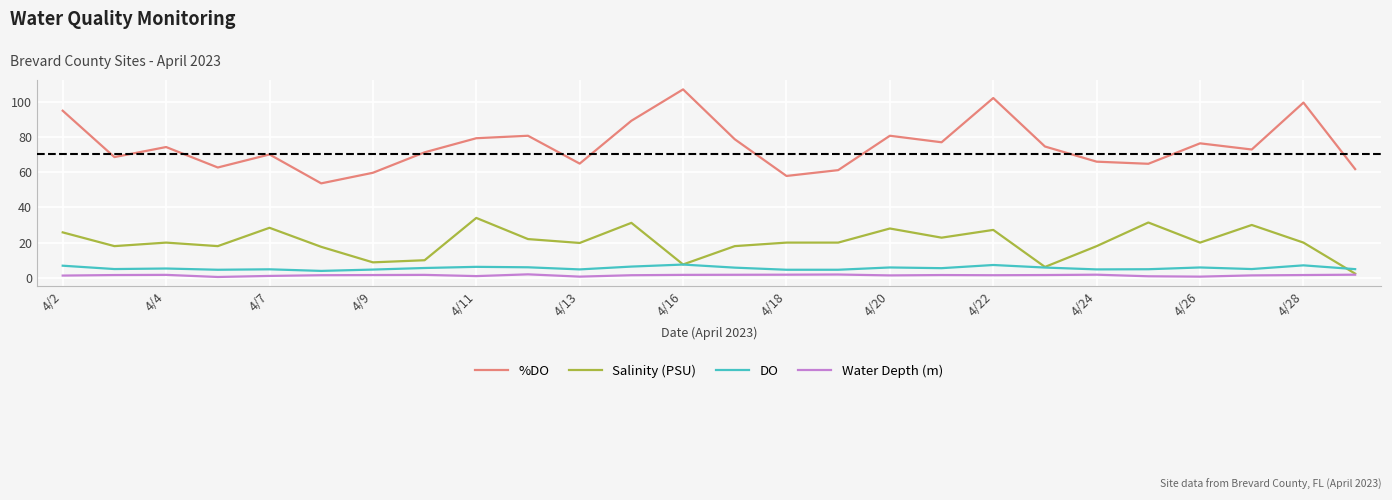

True or false: Salinity (PSU) and %DO intersect in this chart.

False